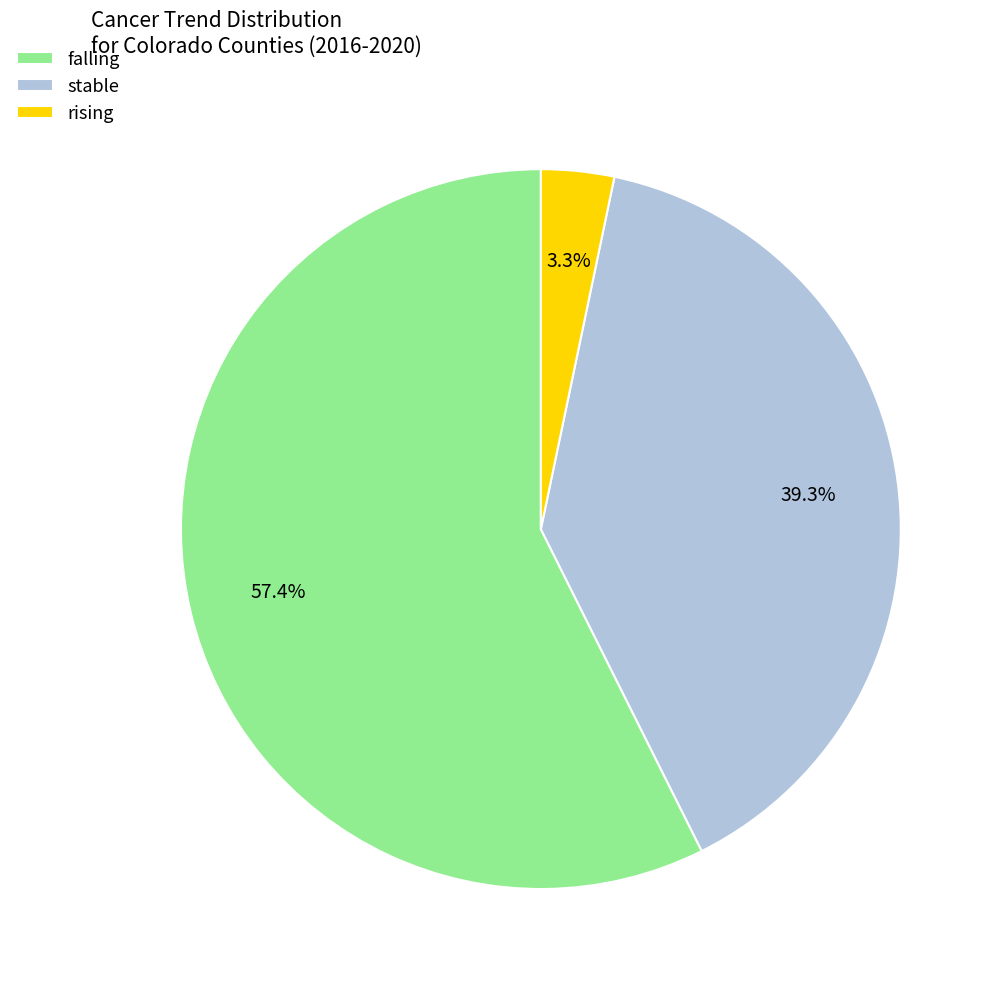

To the nearest percent, what portion does falling represent?

57%